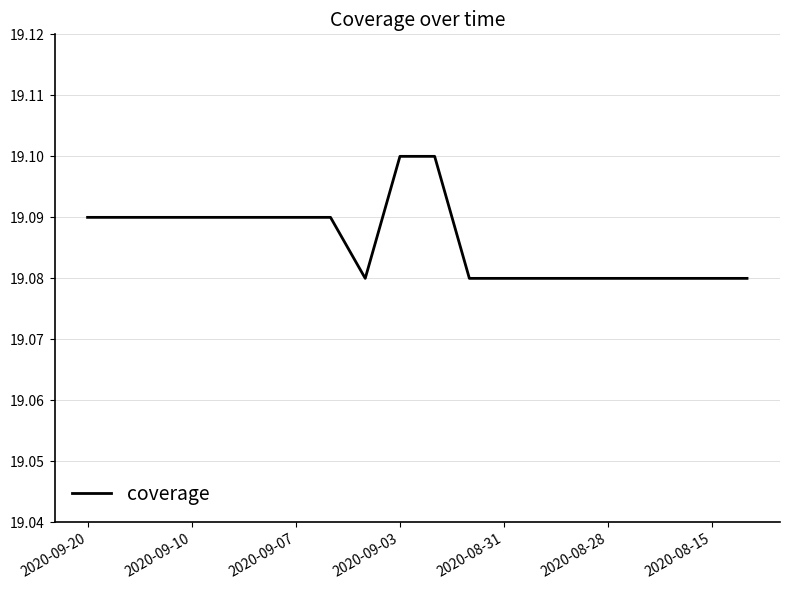

What is the minimum value shown in the chart?

19.1